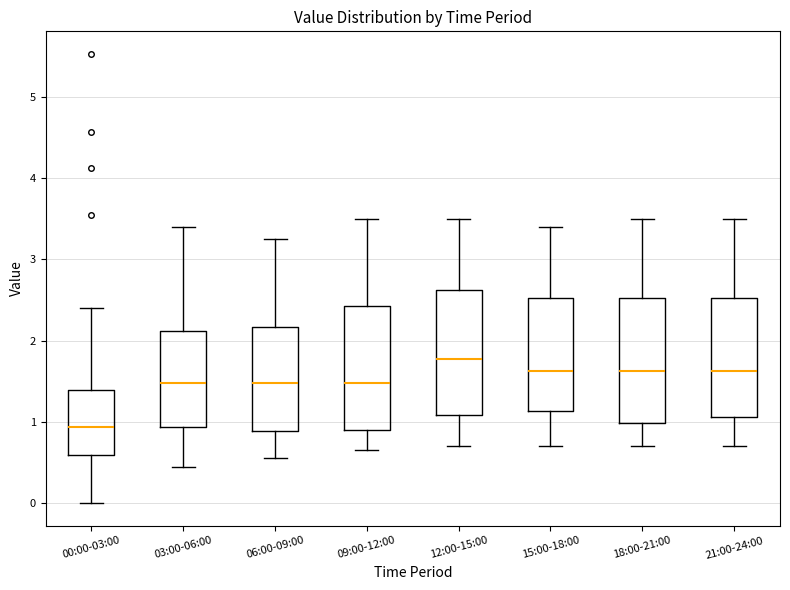

Which box has the lowest median line?

00:00-03:00